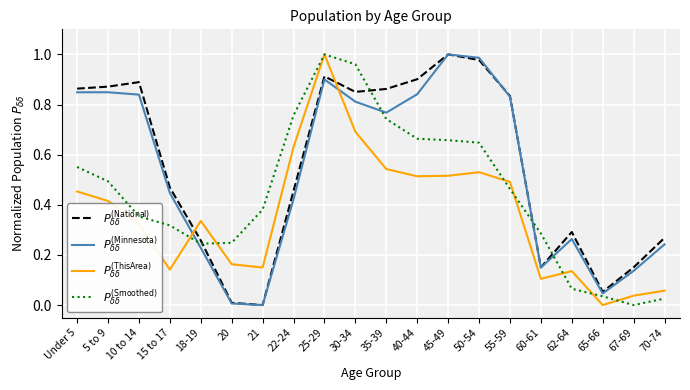

At which category is the sum across all series the highest?

25-29